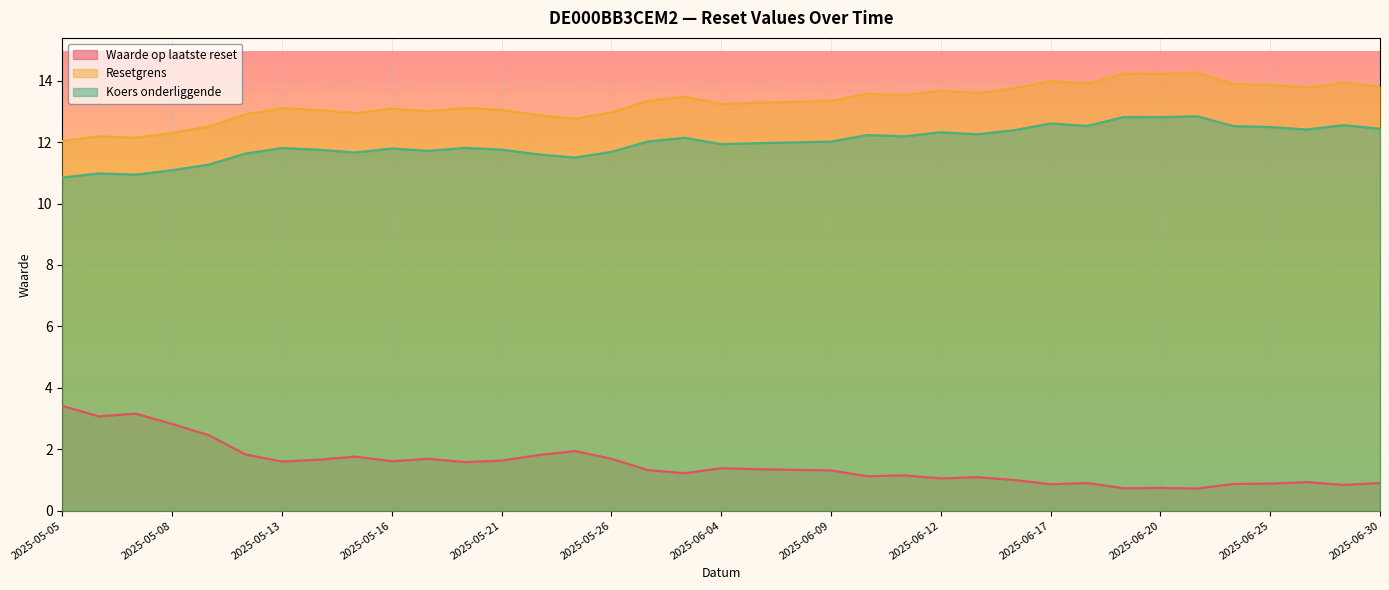

Which series changed the most between 2025-06-19 and 2025-06-13?

Resetgrens